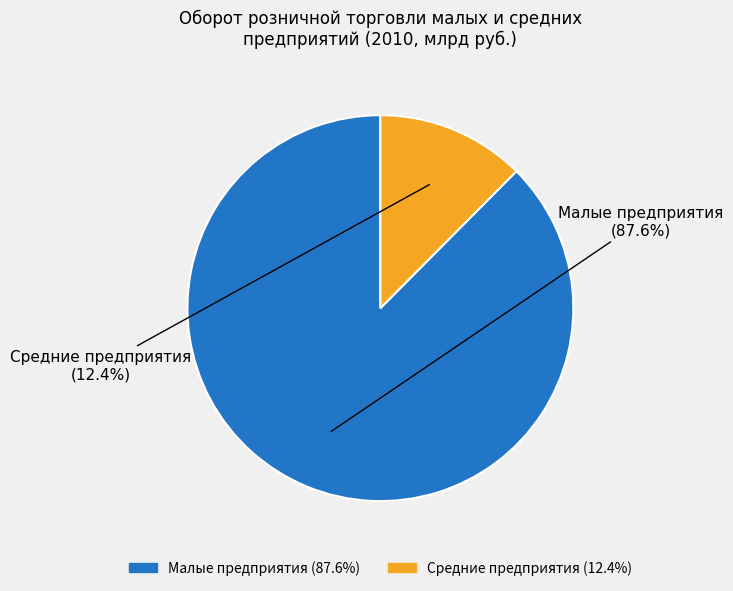

To the nearest percent, what portion does Средние предприятия represent?

12%